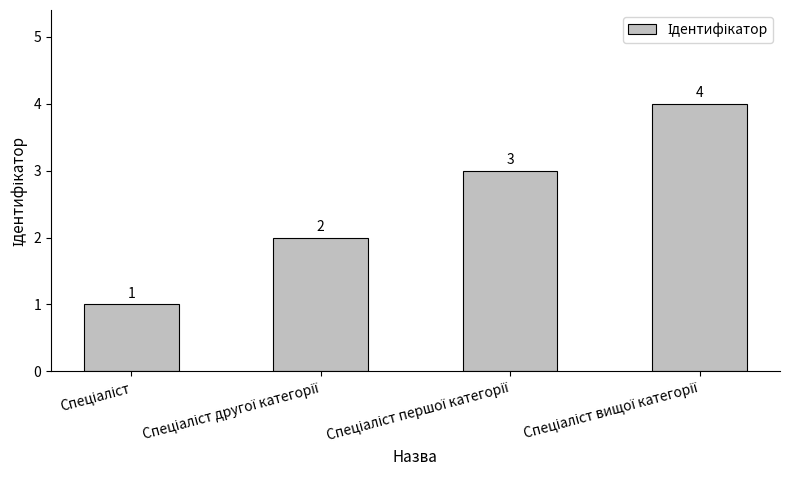

What is the sum of all values?

10